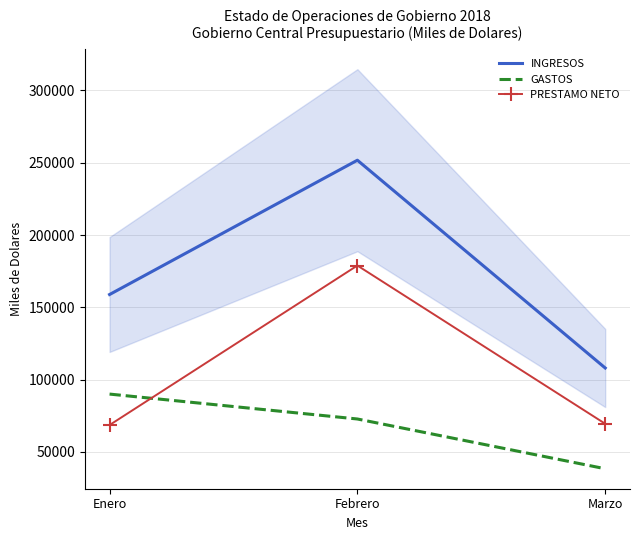

What is the label of the 1st point from the right?

Marzo